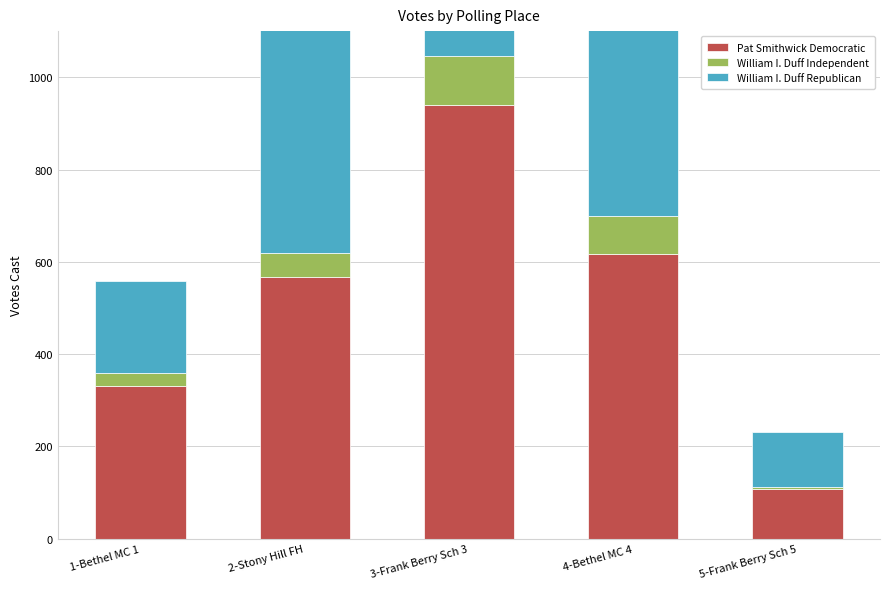

How many values in the Pat Smithwick Democratic series are below 567?

2